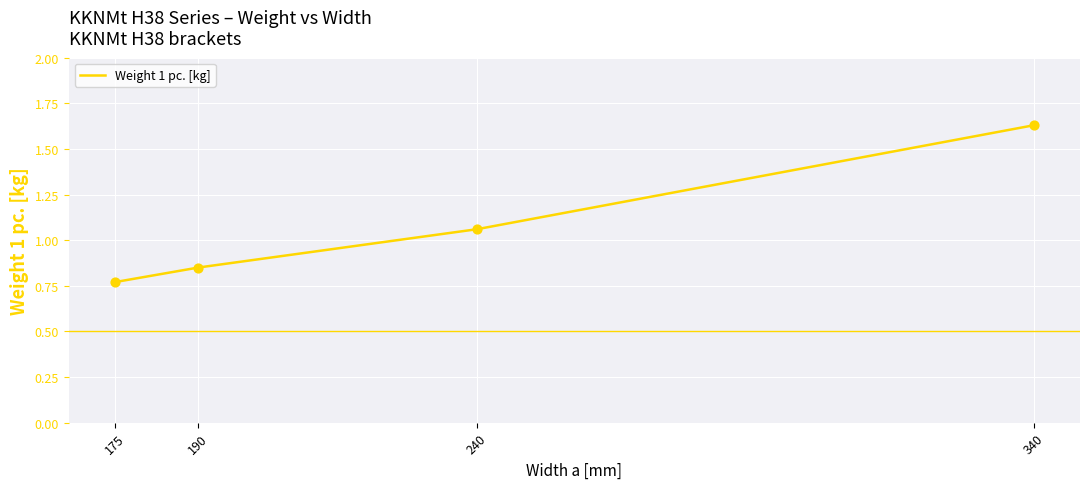

Between 175 and 240, which is larger?

240